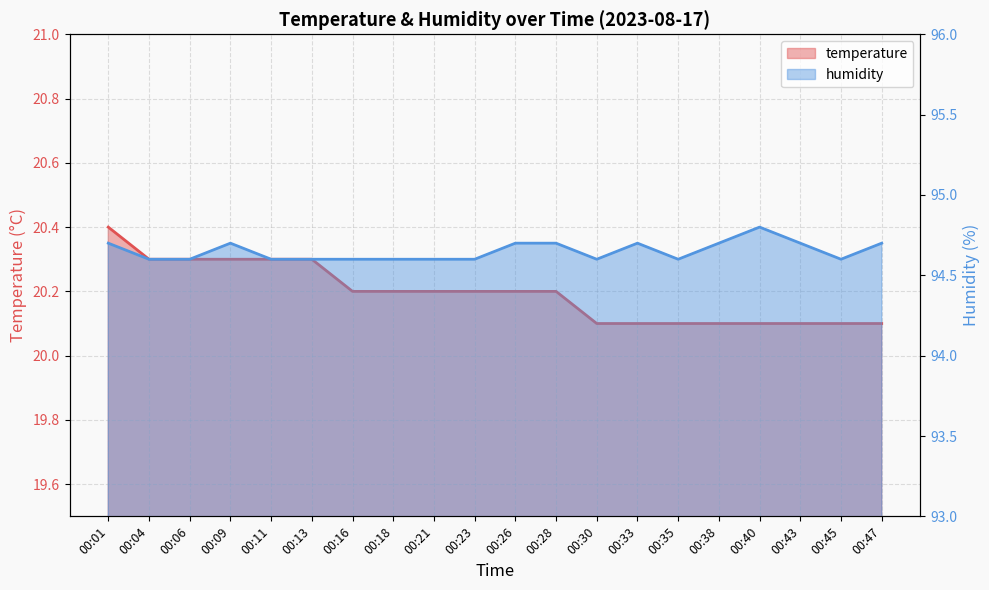

Which series has the largest total across all categories?

humidity